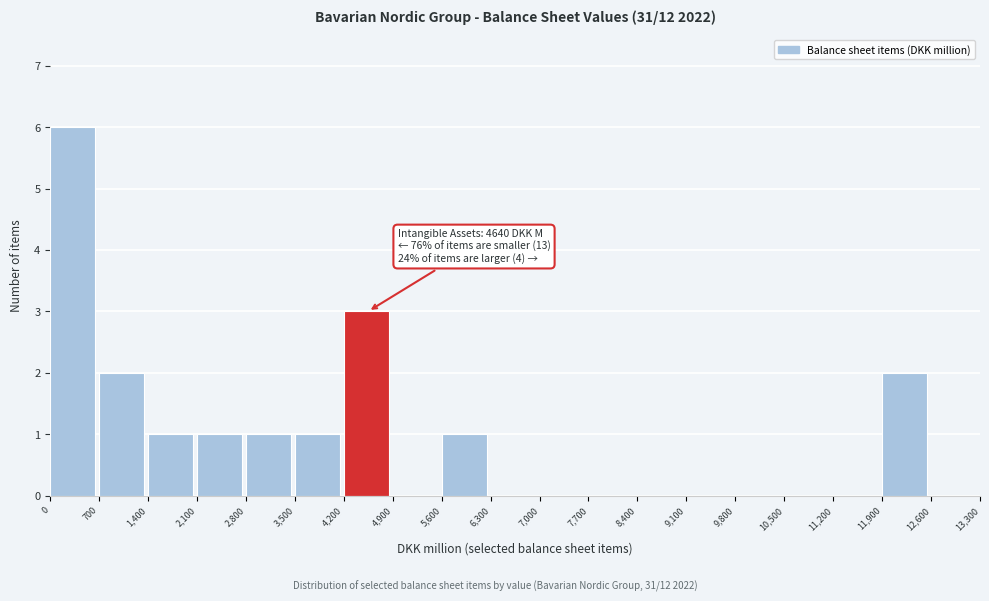

Over which range of the x-axis is the bar tallest?

0 to 700